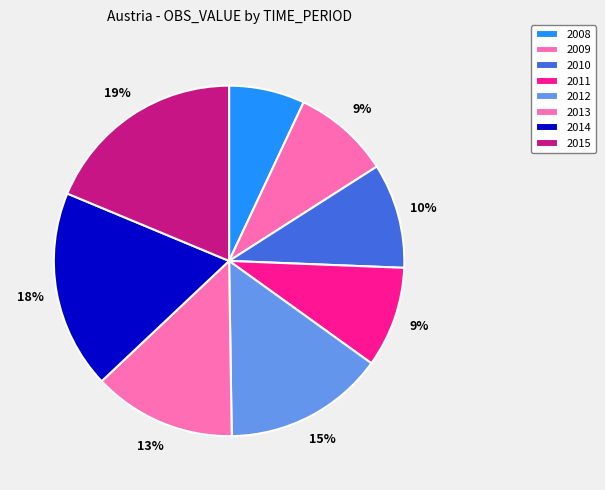

Which slice is the largest?

2015